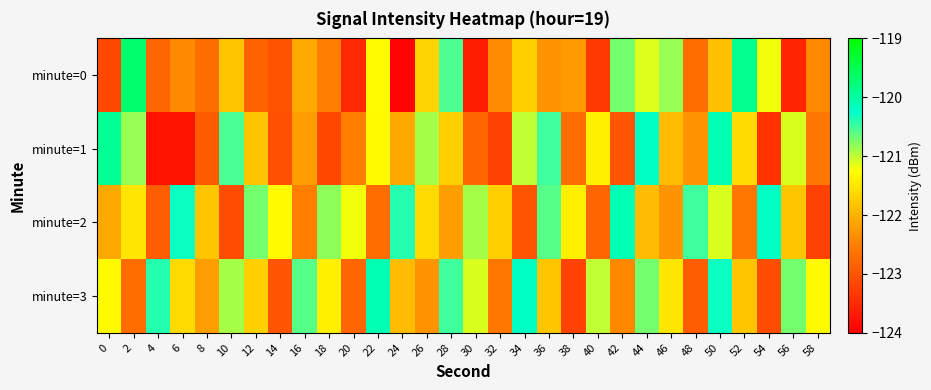

Reading right to left, extract all data points from this chart.

minute=0: 58=-122.4	56=-123.5	54=-121.2	52=-119.9	50=-121.9	48=-122.7	46=-120.8	44=-121.1	42=-120.7	40=-123.3	38=-122.2	36=-122.3	34=-121.7	32=-122.4	30=-123.7	28=-120.6	26=-121.7	24=-123.9	22=-121.3	20=-123.5	18=-122.5	16=-122.1	14=-123.0	12=-122.8	10=-121.8	8=-122.7	6=-122.4	4=-122.8	2=-119.7	0=-123.2
minute=1: 58=-122.6	56=-121.1	54=-123.4	52=-121.6	50=-120.1	48=-122.3	46=-121.9	44=-120.2	42=-123.0	40=-121.4	38=-122.7	36=-120.5	34=-121.0	32=-123.2	30=-122.8	28=-121.7	26=-120.9	24=-122.1	22=-121.3	20=-122.5	18=-123.2	16=-122.2	14=-123.1	12=-121.8	10=-120.5	8=-122.9	6=-123.8	4=-123.8	2=-120.9	0=-119.9
minute=2: 58=-123.2	56=-121.8	54=-120.2	52=-122.6	50=-121.1	48=-120.5	46=-122.3	44=-121.9	42=-120.1	40=-122.8	38=-121.4	36=-120.6	34=-123.0	32=-121.7	30=-120.9	28=-122.2	26=-121.6	24=-120.4	22=-122.7	20=-121.2	18=-120.8	16=-122.5	14=-121.3	12=-120.7	10=-123.1	8=-121.8	6=-120.3	4=-122.9	2=-121.5	0=-122.1
minute=3: 58=-121.3	56=-120.7	54=-123.1	52=-121.8	50=-120.3	48=-122.9	46=-121.5	44=-120.7	42=-122.4	40=-121.0	38=-123.2	36=-121.8	34=-120.2	32=-122.6	30=-121.1	28=-120.5	26=-122.3	24=-121.9	22=-120.1	20=-122.8	18=-121.4	16=-120.6	14=-123.0	12=-121.7	10=-120.9	8=-122.2	6=-121.6	4=-120.4	2=-122.7	0=-121.3